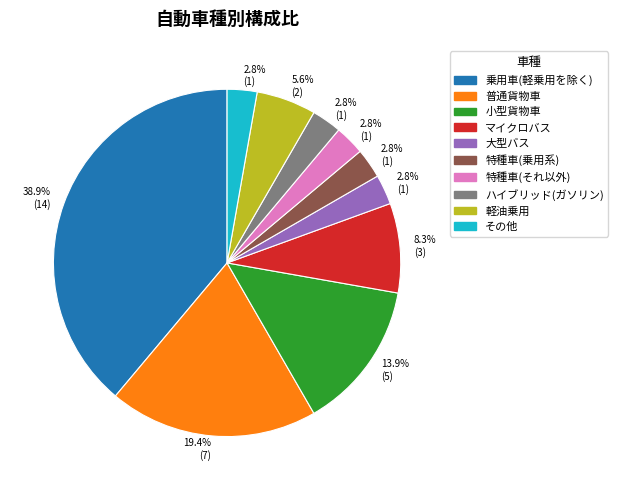

Between ハイブリッド(ガソリン) and 小型貨物車, which is larger?

小型貨物車